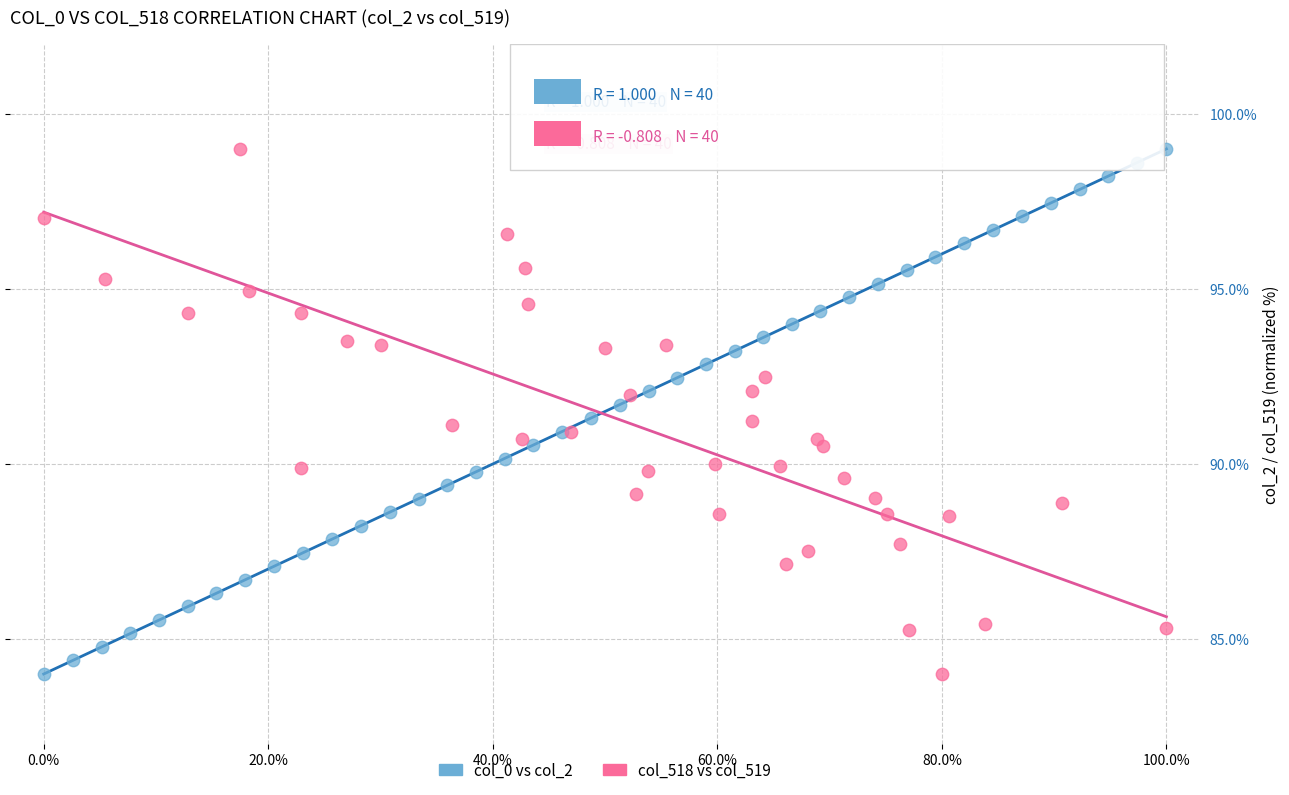

What are all the series names shown in the legend?

col_0 vs col_2, col_518 vs col_519